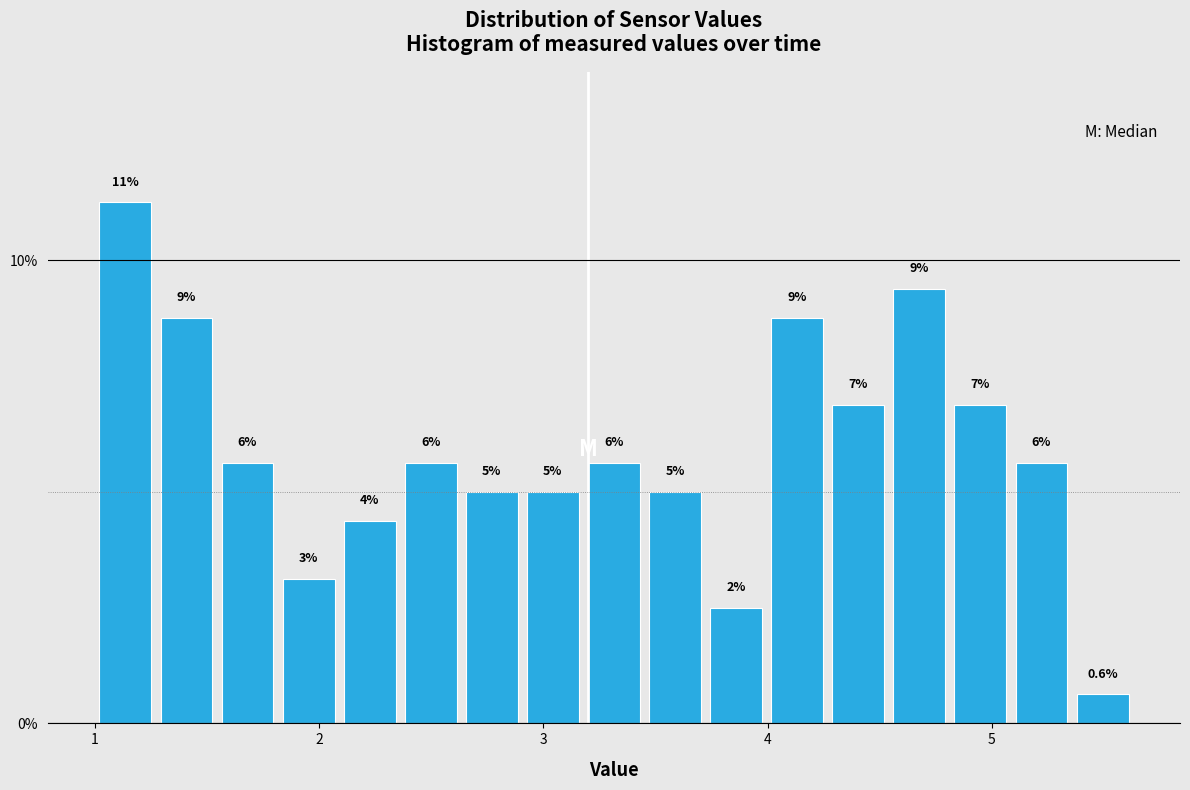

Read against the x-axis, roughly where is the centre of the tallest bar?

1.1